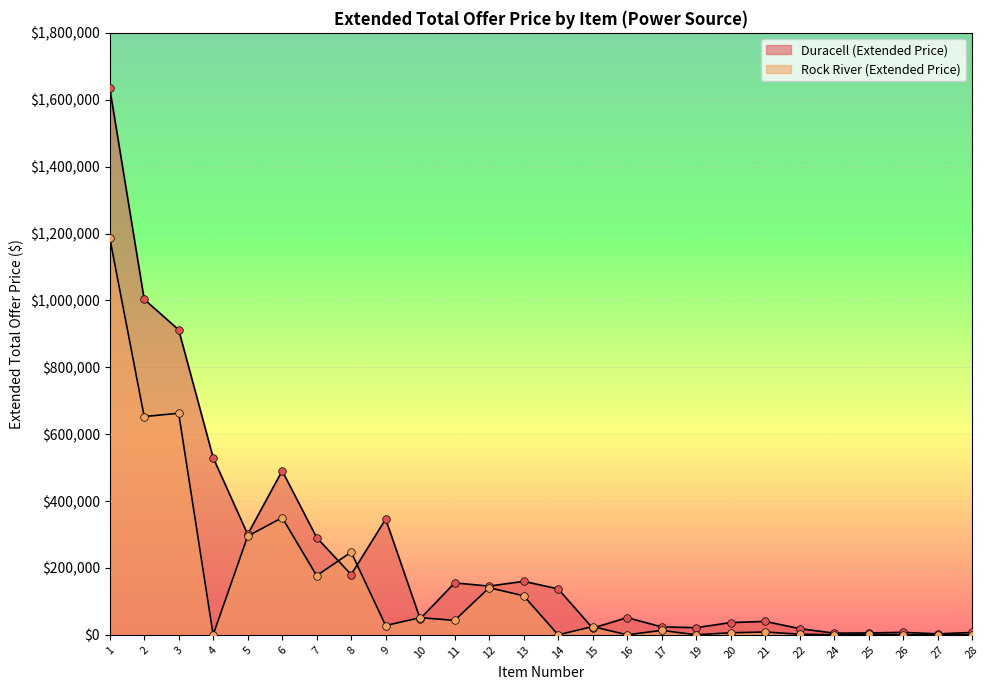

Which series has the widest spread of Y values?

Duracell (Extended Price)